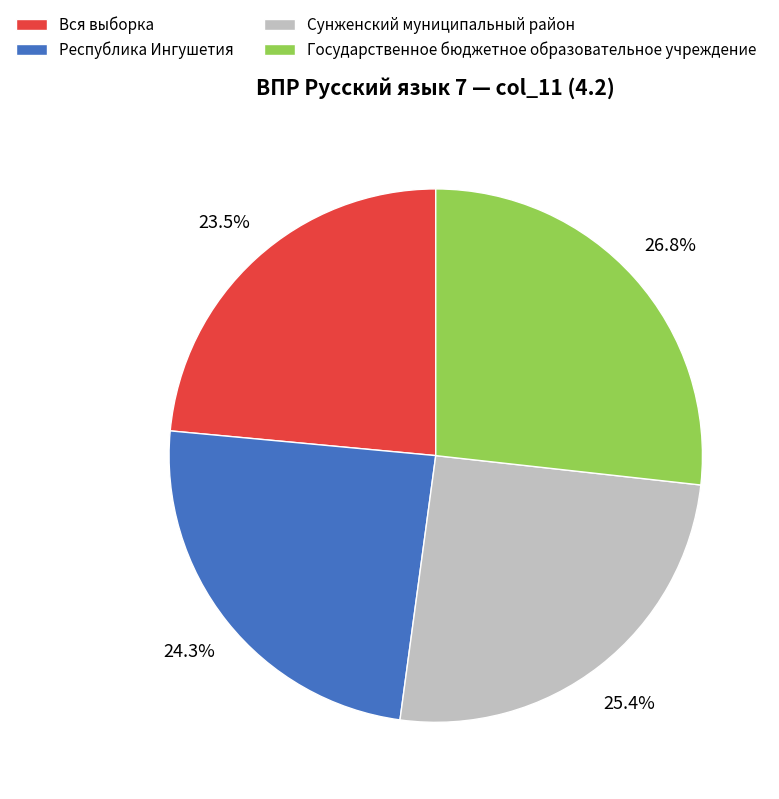

True or false: Государственное бюджетное образовательное учреждение accounts for 27% of the total.

True